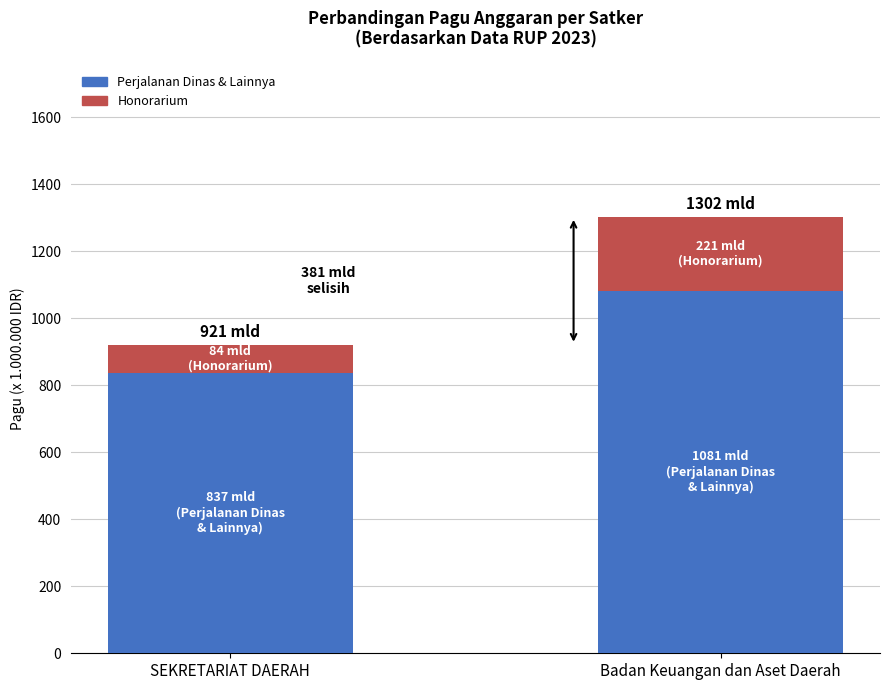

At which category is the sum across all series the highest?

Badan Keuangan dan Aset Daerah